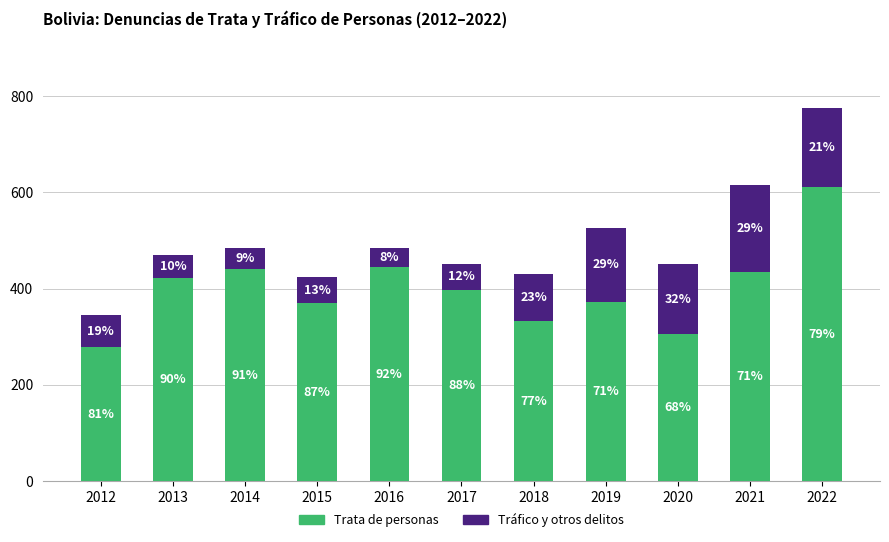

What are all the series names shown in the legend?

Trata de personas, Tráfico y otros delitos